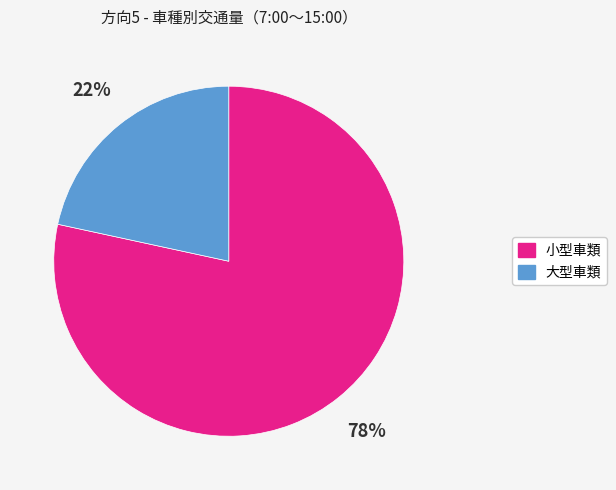

How many segments does this pie chart have?

2